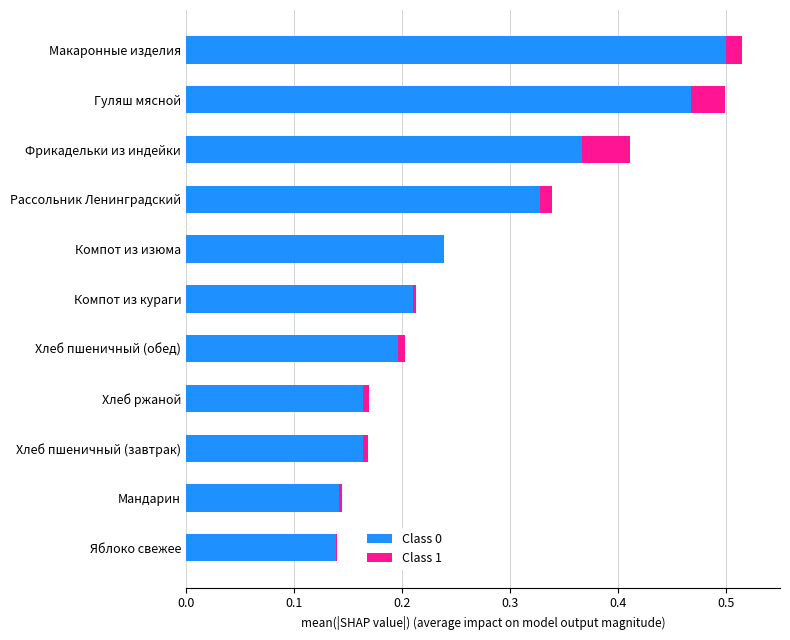

The value of Class 0 at Компот из изюма is 0.1. True or false?

False